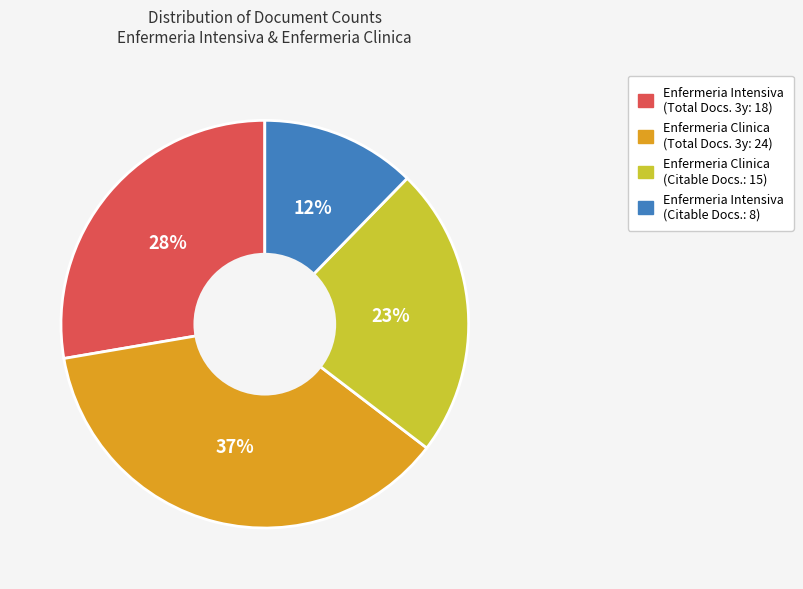

To the nearest percent, what is the average slice percentage?

25%